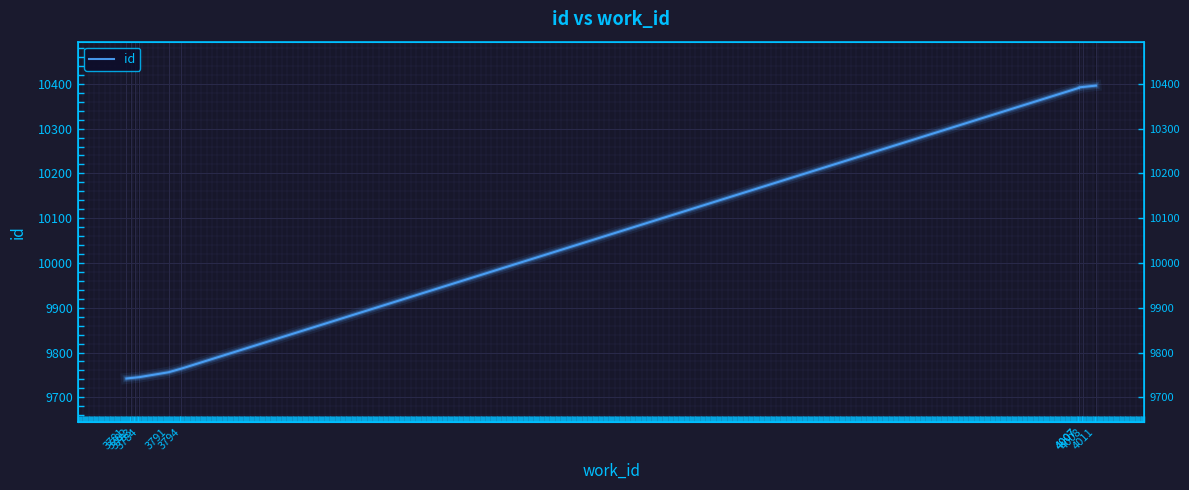

Rank the categories by value from highest to lowest.

4011, 4008, 4007, 4007, 3794, 3791, 3784, 3783, 3782, 3781